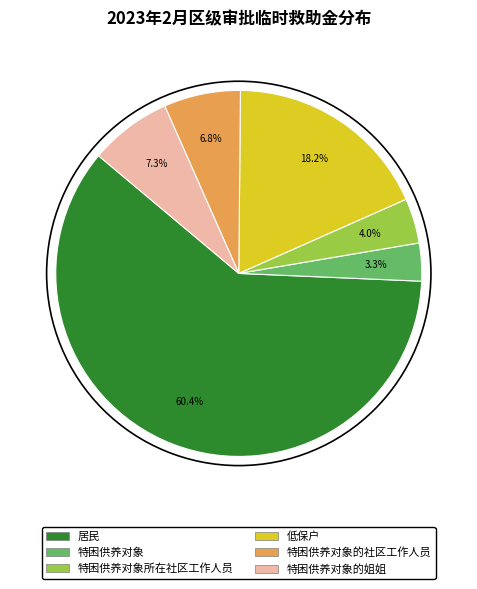

Does any single category account for the majority?

Yes